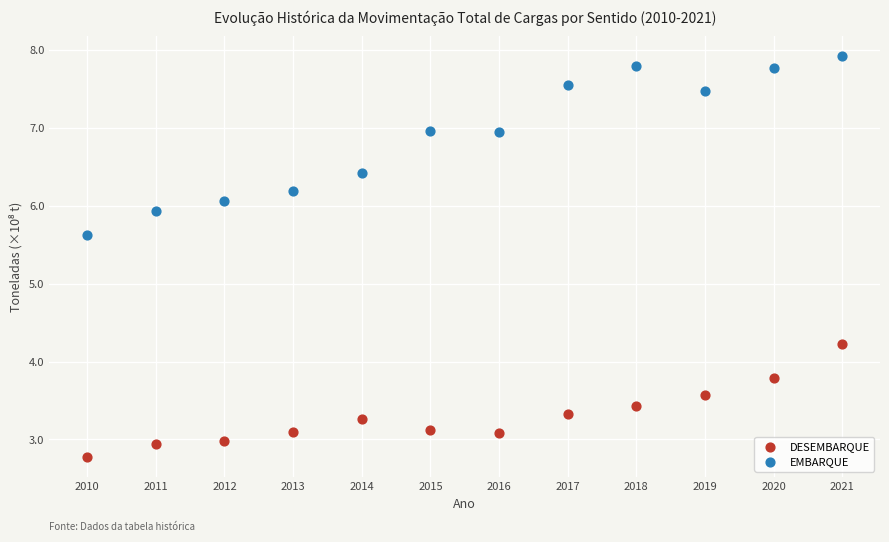

What are all the series names shown in the legend?

DESEMBARQUE, EMBARQUE